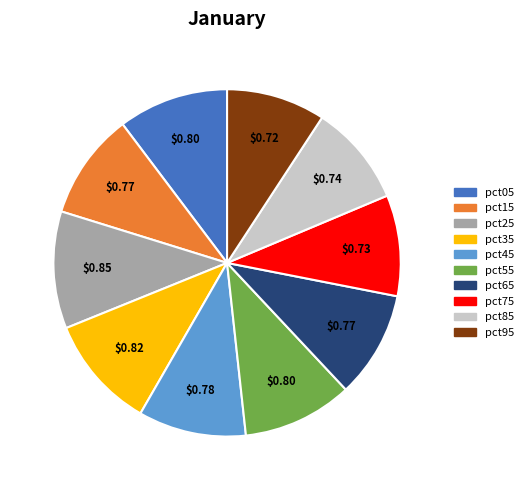

Does pct45 represent more than half of the total?

No